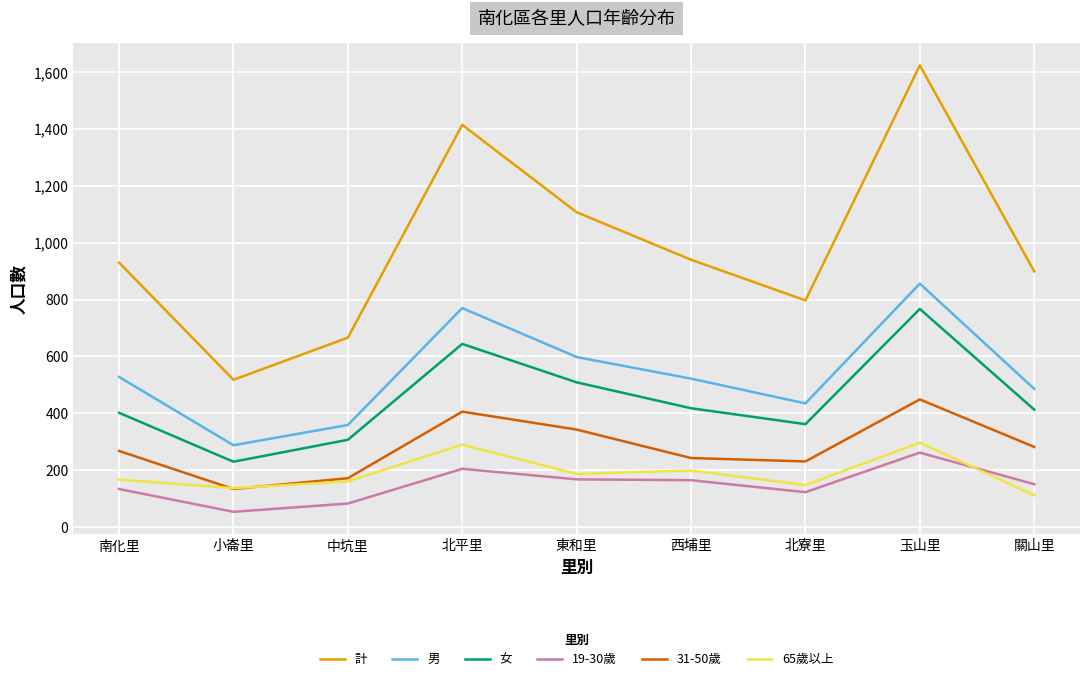

Where do 19-30歲 and 65歲以上 first cross each other?

玉山里 and 關山里